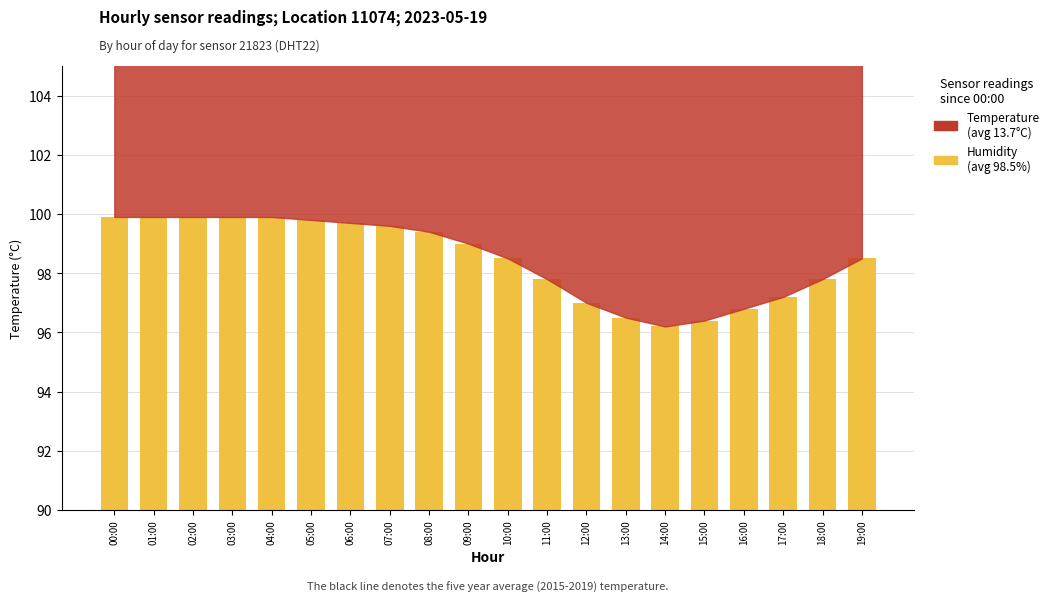

At which label does Humidity (avg 98.5%) first exceed 99?

00:00